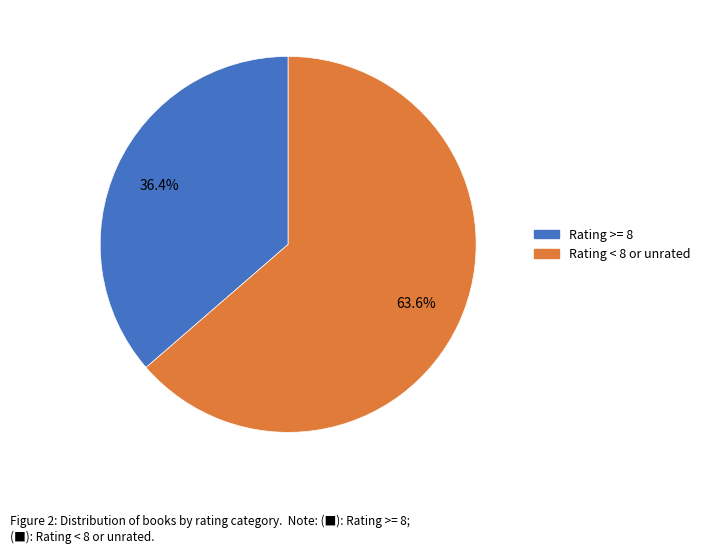

Is there any slice that represents more than half of the pie?

Yes